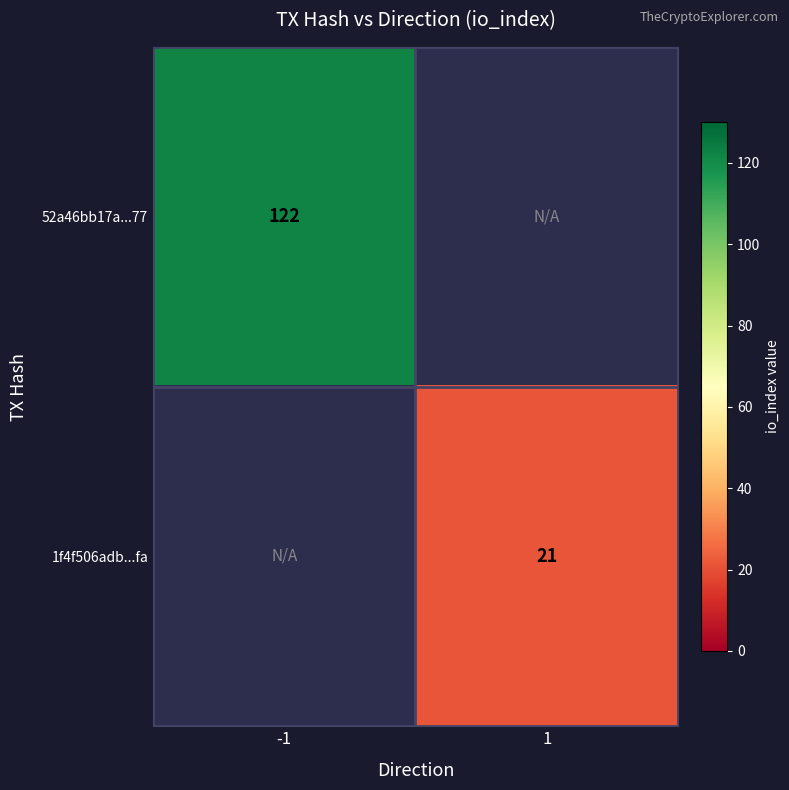

The 52a46bb17a...77 series shows 122 at -1. True or false?

True